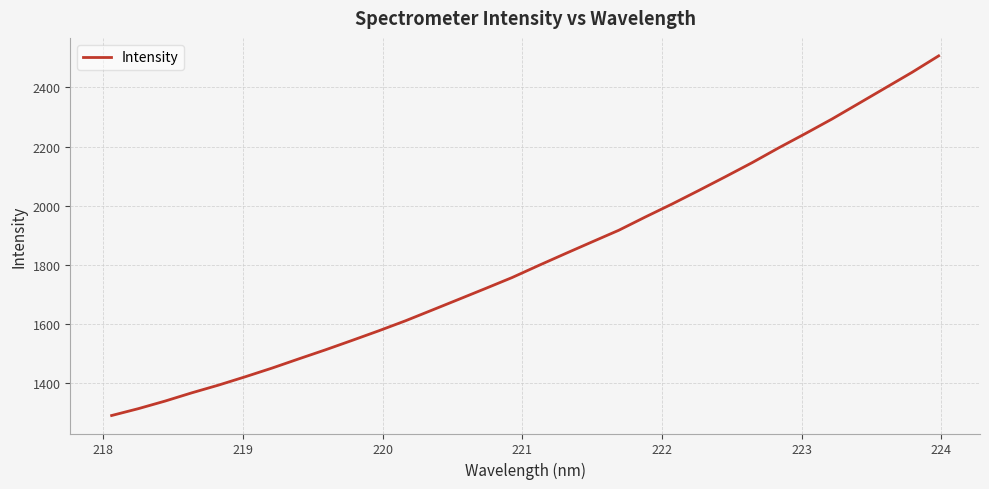

True or false: there are more than 1 points higher than both neighbors.

False